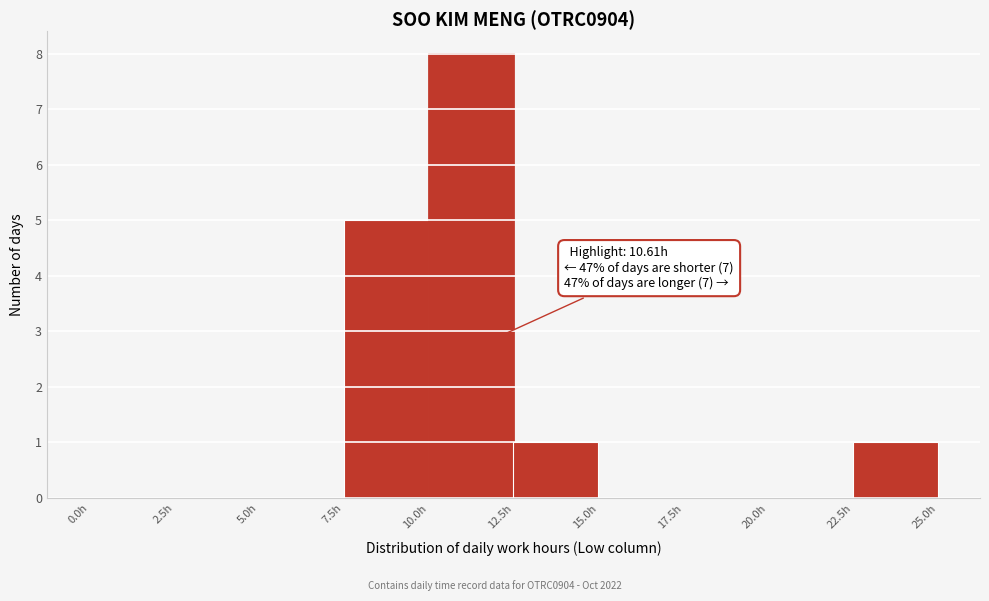

Which range on the x-axis has the tallest bar?

10.0 to 12.5